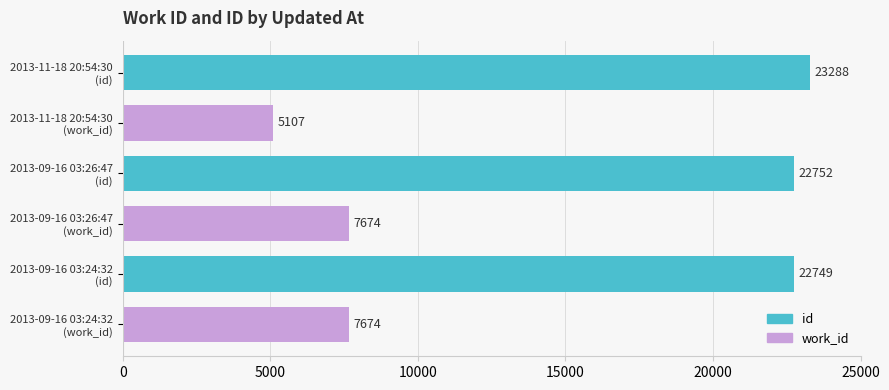

What is the smallest value displayed?

5107